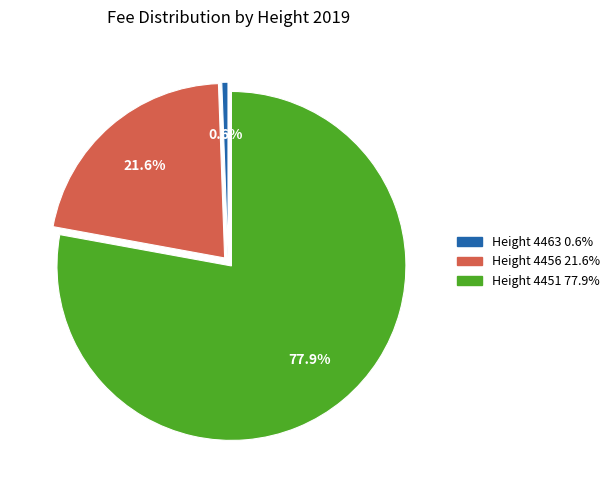

Does any single category account for the majority?

Yes